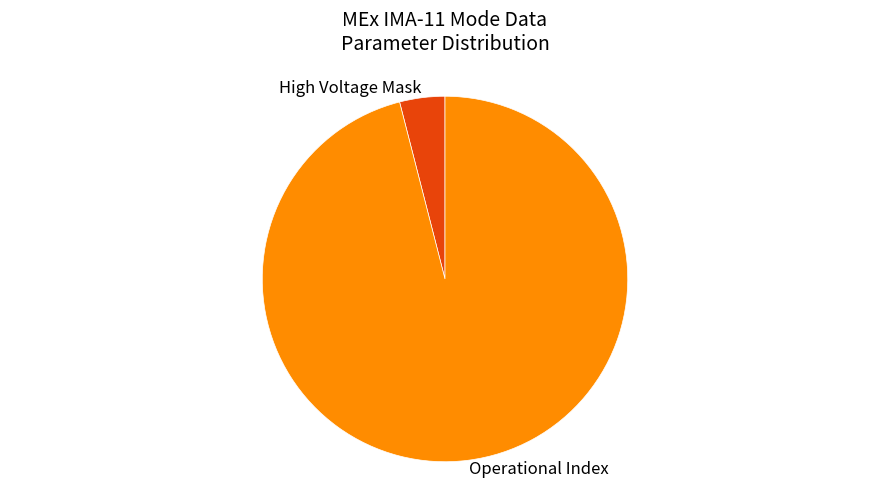

How many segments does this pie chart have?

2